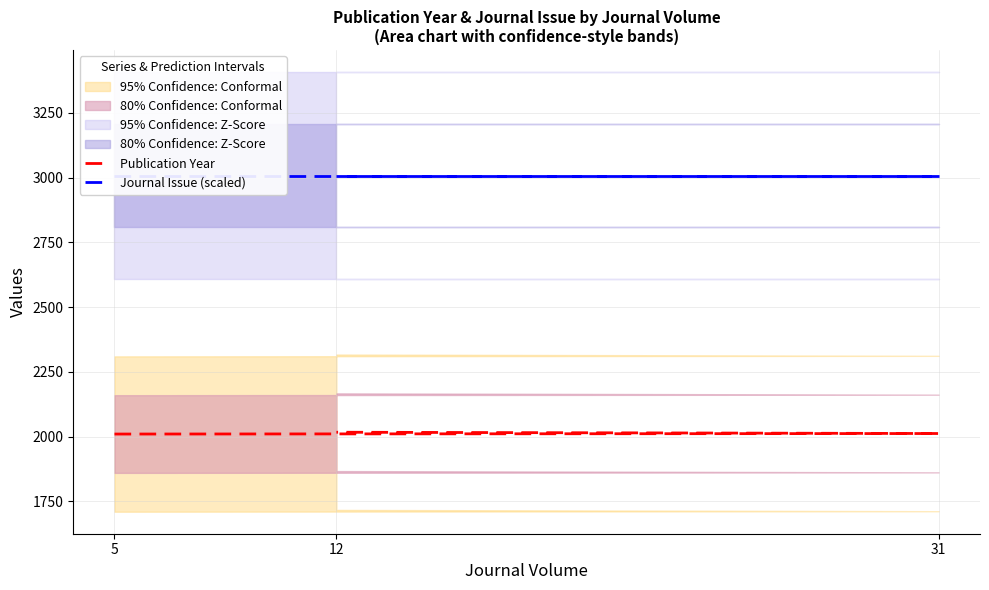

Reading right to left, what are all the values shown in this chart?

Publication Year: 12=2017	31=2012	5=2010
Journal Issue (scaled): 12=3008	31=3008	5=3008